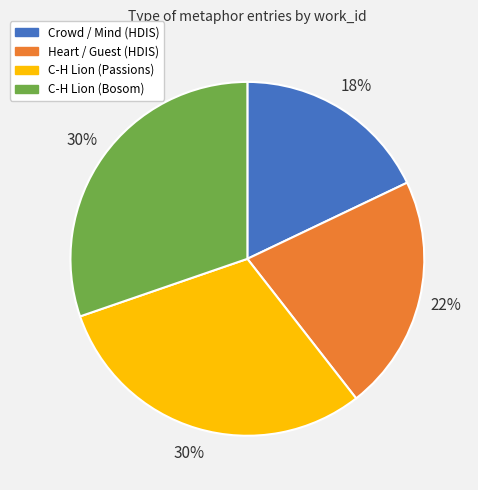

To the nearest percent, what is the average slice percentage?

25%